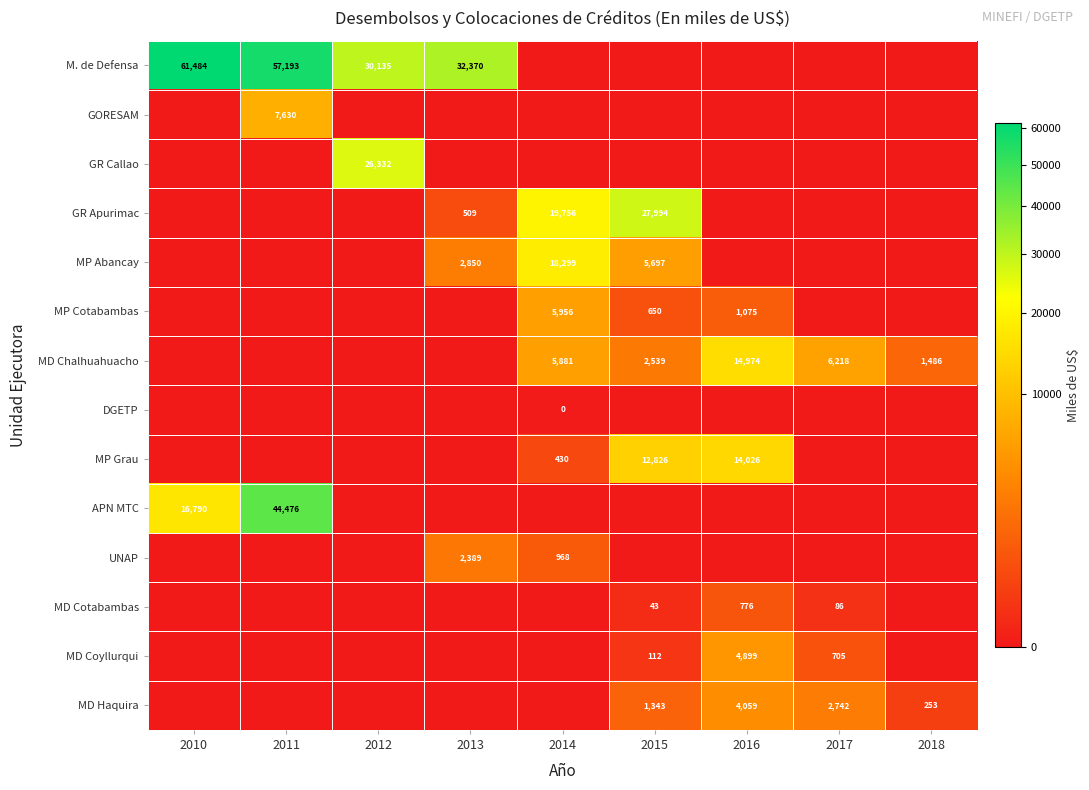

The MP Grau series shows 691 at 2014. True or false?

False